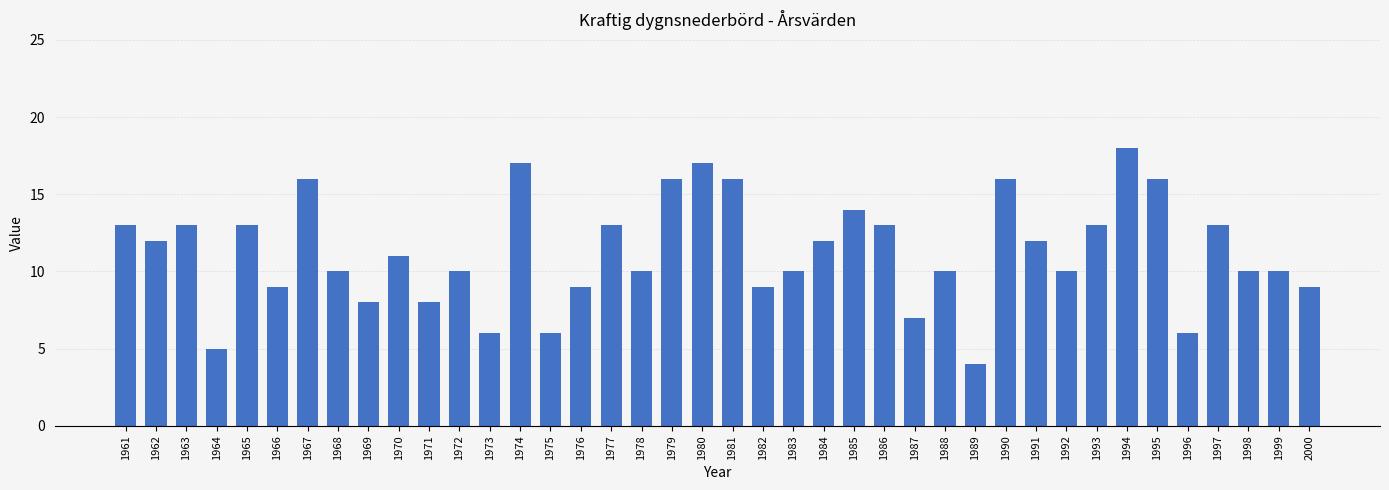

What is the average value?

11